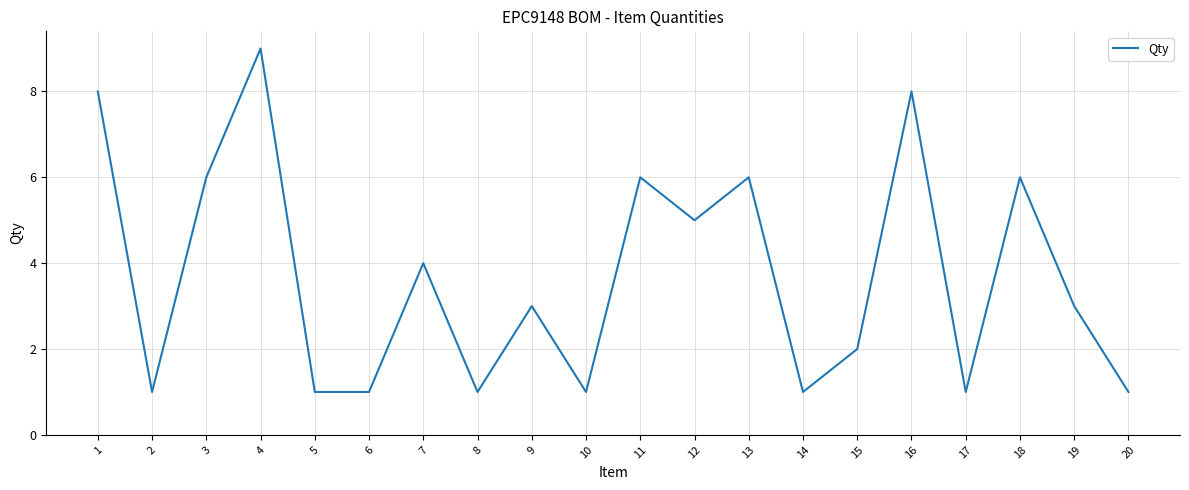

Where does the data first go above 3?

1